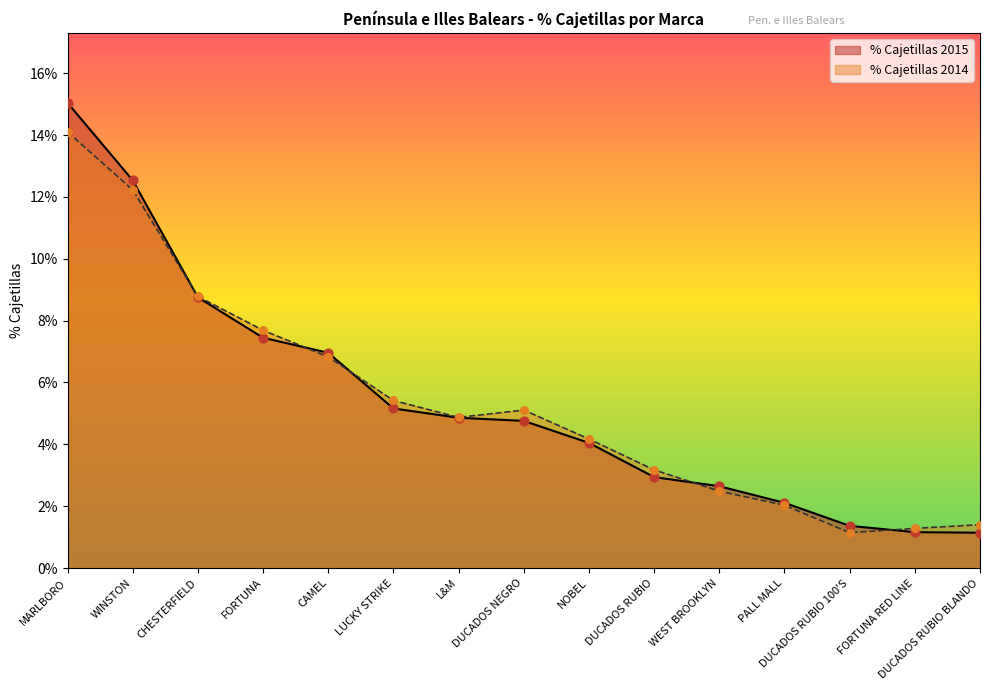

Which series has the largest total across all categories?

% Cajetillas 2015